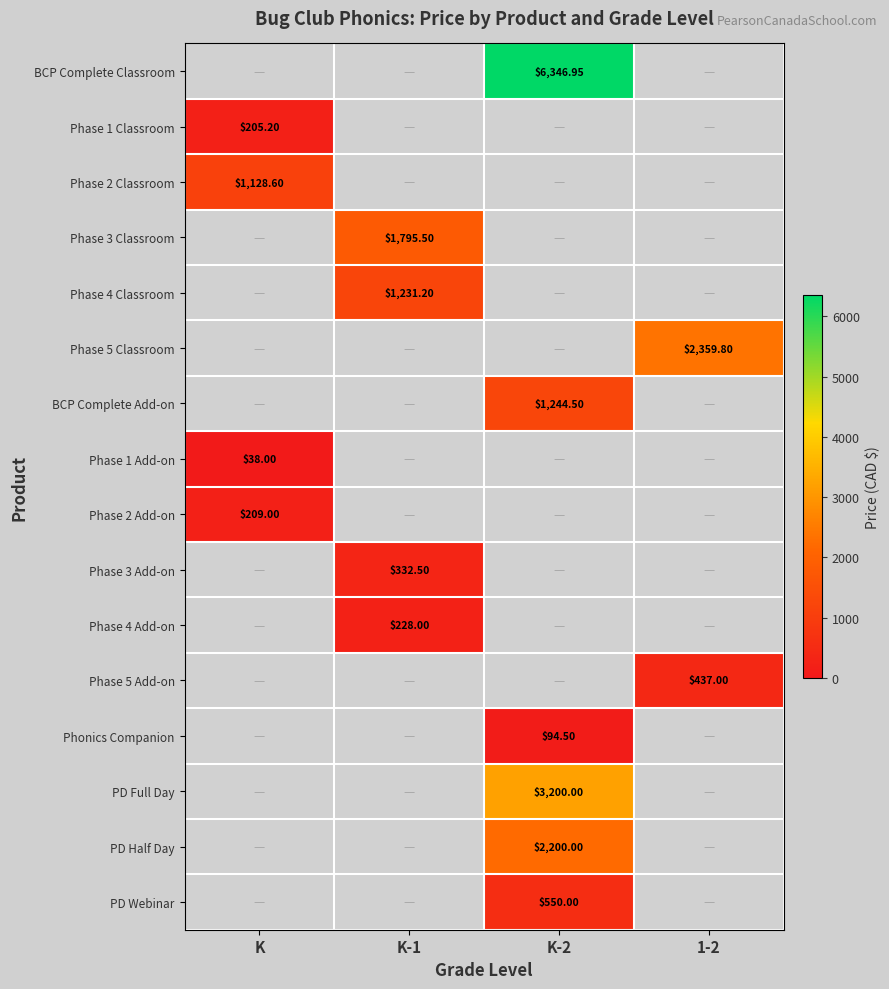

Between 1-2 and K-1, which is larger?

1-2